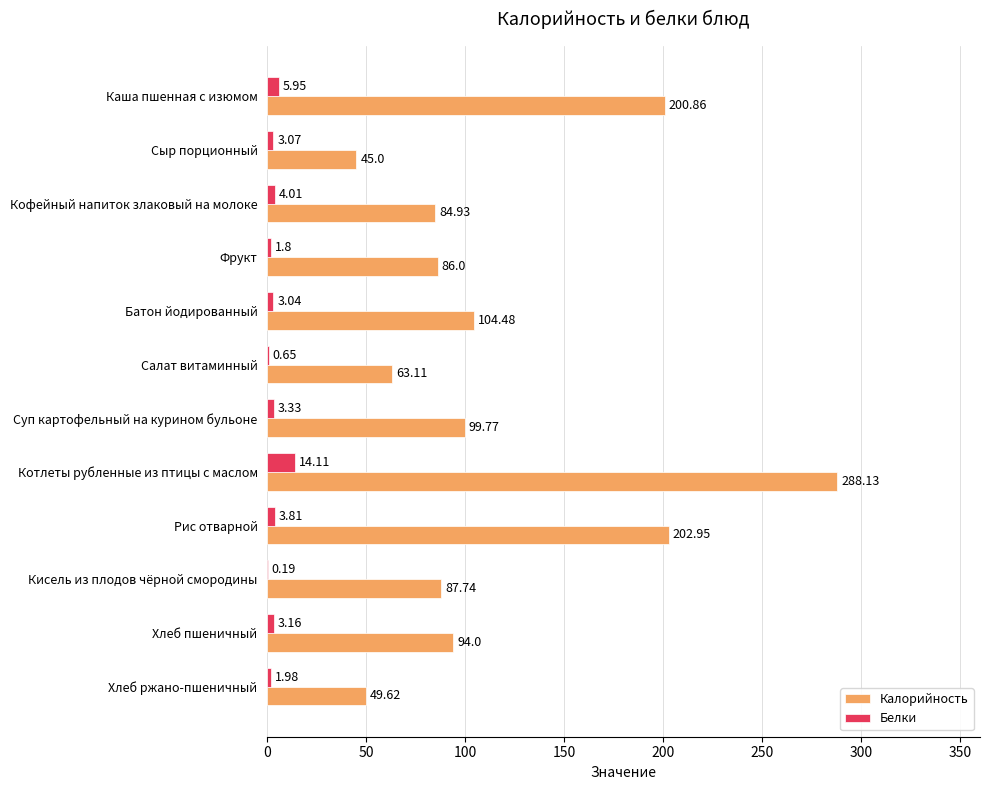

At which category does the chart reach its peak across all series?

Котлеты рубленные из птицы с маслом